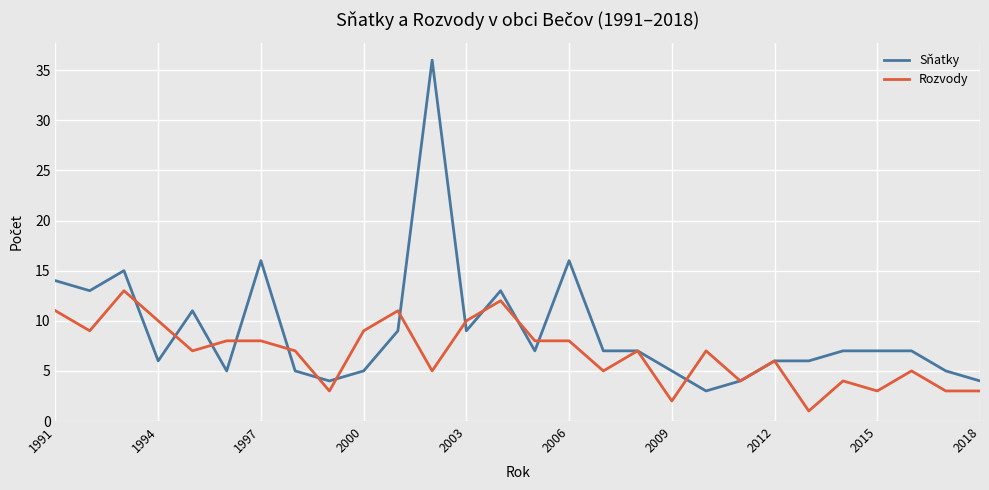

List the series in order of their overall mean, highest first.

Sňatky, Rozvody